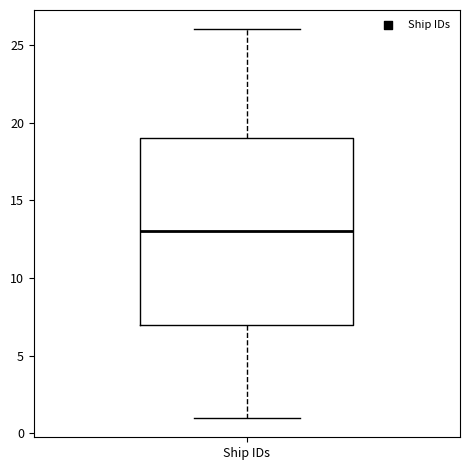

Where does the lower whisker of the box for Ship IDs end on the y-axis? The values are not printed on the chart, so give them approximately, as read against the axis.

1